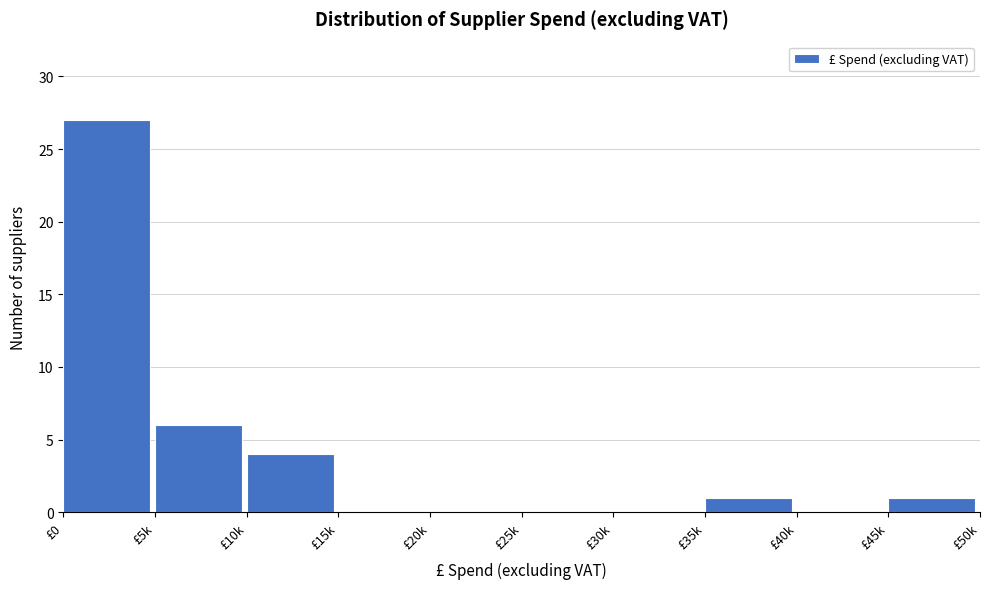

Reading left to right, what are all the values shown in this chart?

£0=27	£5k=6	£10k=4	£15k=0	£20k=0	£25k=0	£30k=0	£35k=1	£40k=0	£45k=1